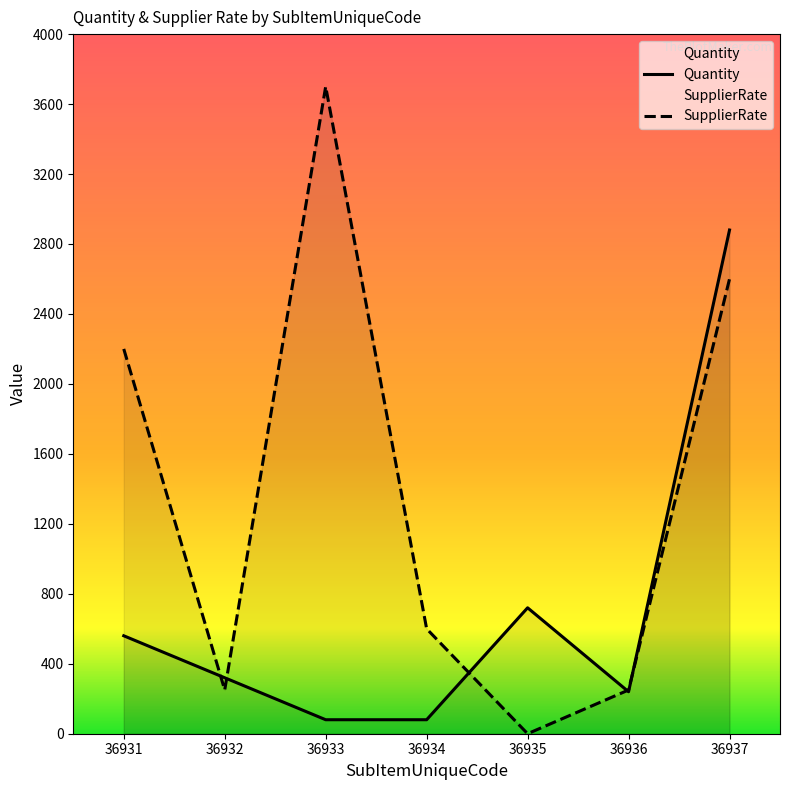

How many series are shown in this chart?

2